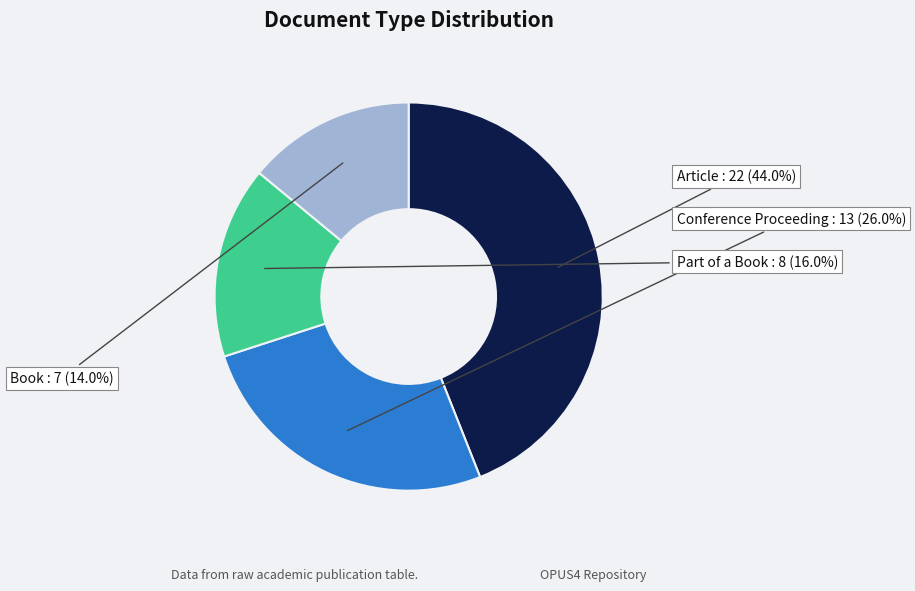

Which category has the smallest portion of the pie?

Book